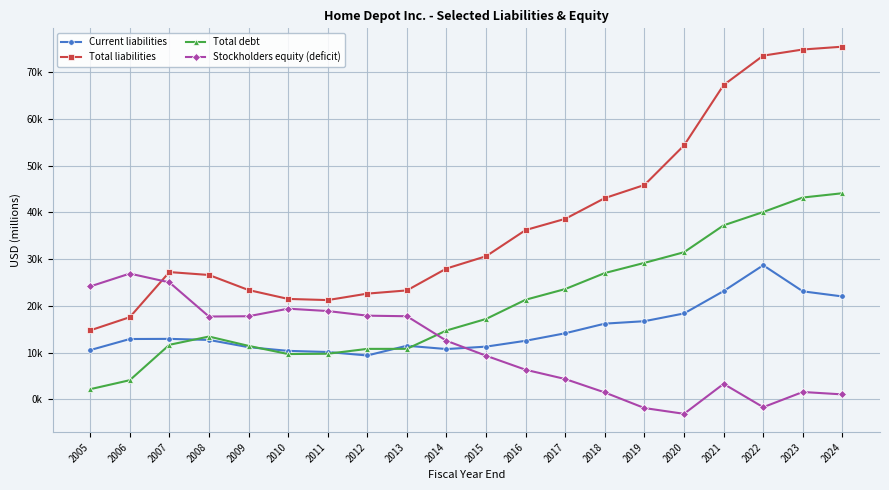

What is the difference between the Stockholders equity (deficit) values at 2012 and 2017?

13.6